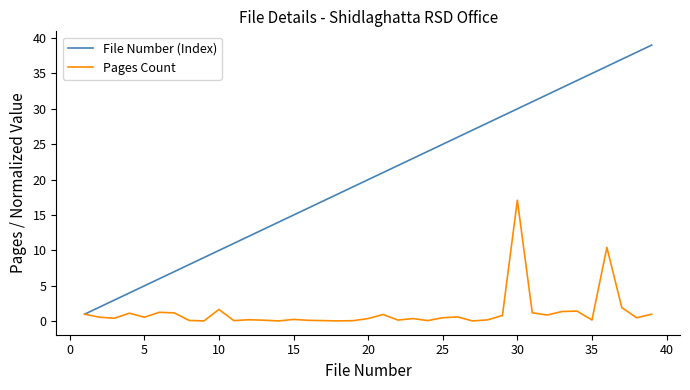

Which series has the largest total across all categories?

File Number (Index)